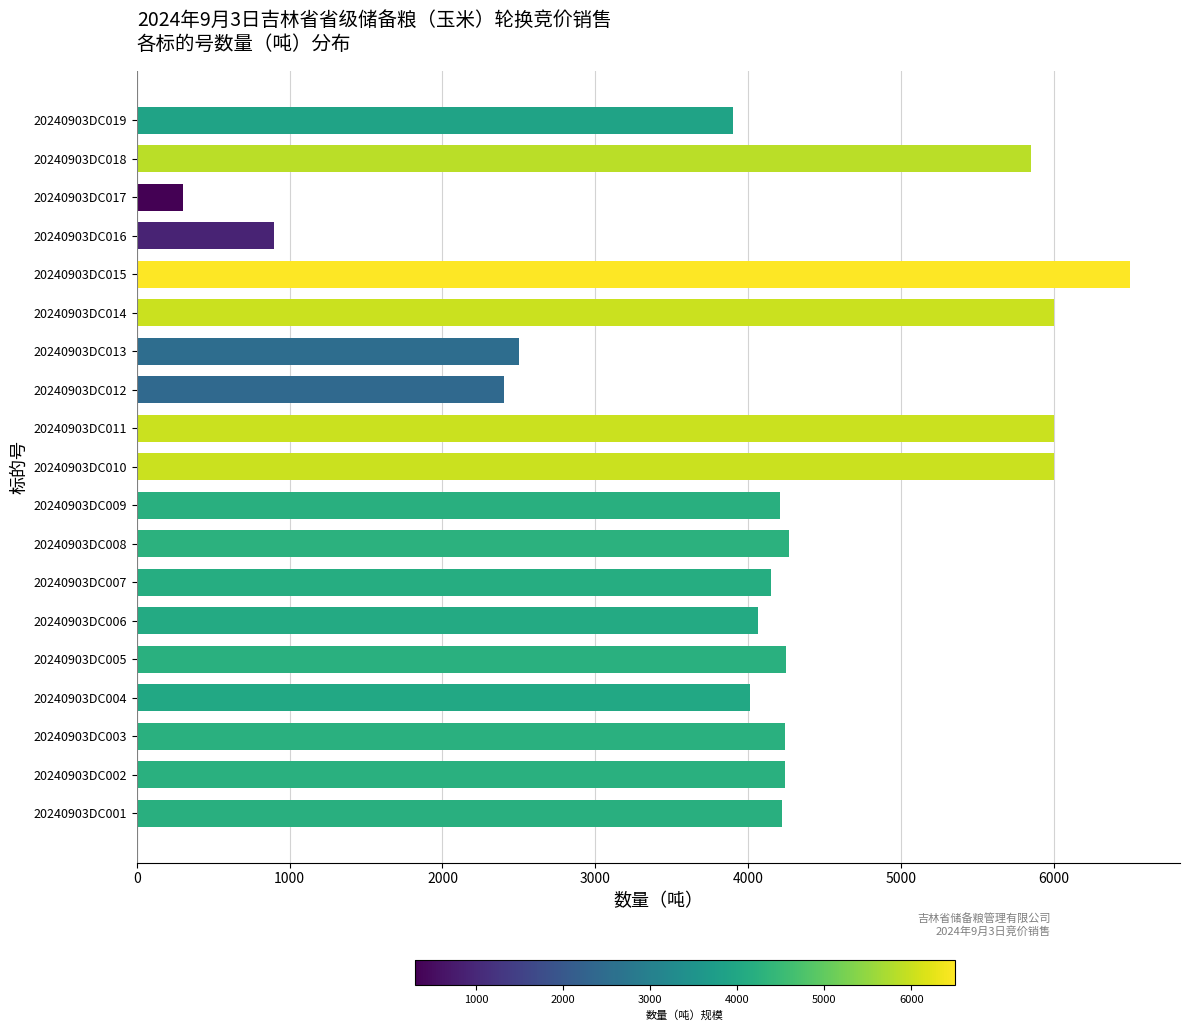

What is the greatest value displayed?

6500.0